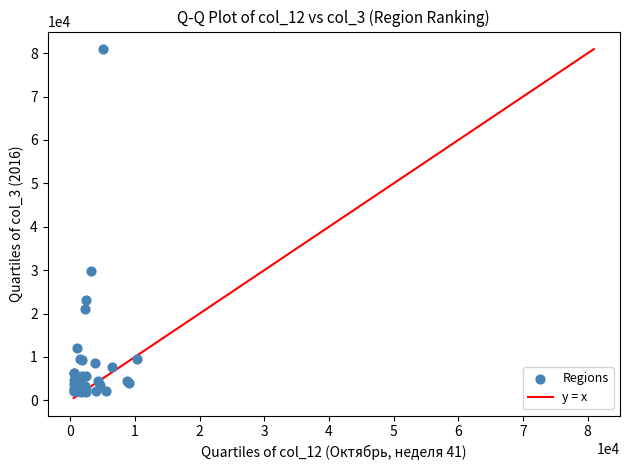

What Y value in the scatter plot is closest to 41439?

29892